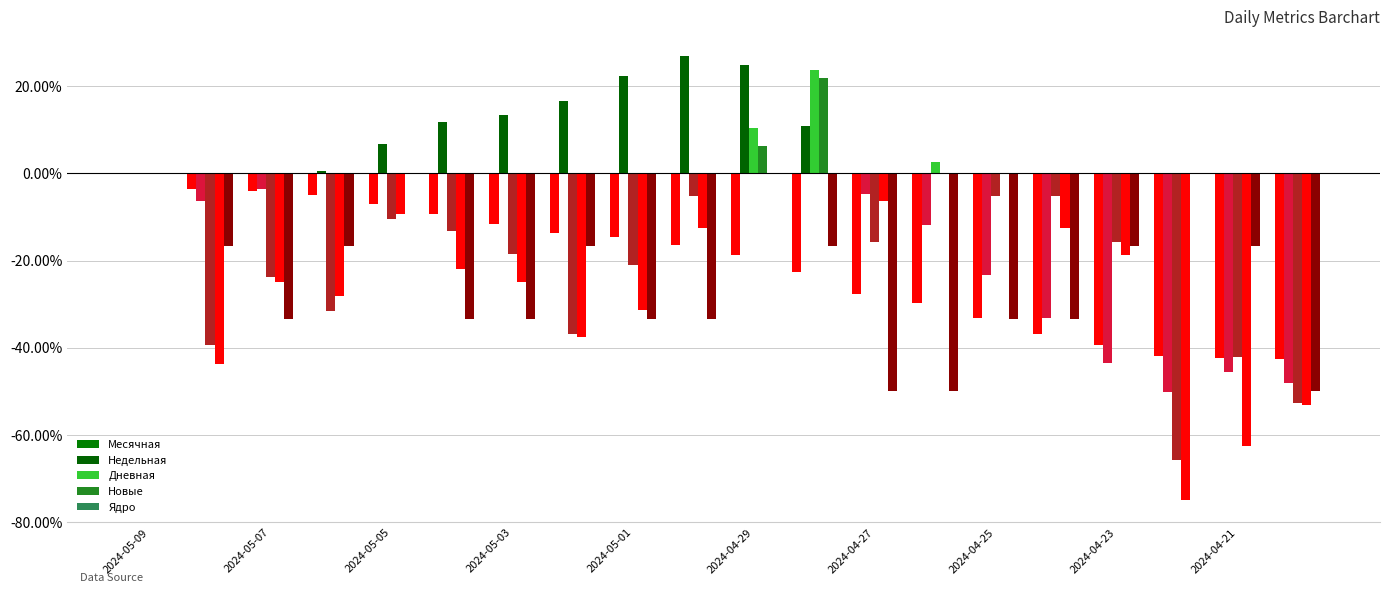

Reading right to left, what are all the values shown in this chart?

Месячная: -42.6	-42.4	-41.8	-39.3	-36.9	-33.1	-29.8	-27.8	-22.7	-18.8	-16.4	-14.7	-13.7	-11.7	-9.3	-7.1	-5.0	-3.9	-3.5	0.0
Недельная: -48.2	-45.6	-50.3	-43.5	-33.2	-23.3	-11.9	-4.7	10.9	24.9	26.9	22.3	16.6	13.5	11.9	6.7	0.5	-3.6	-6.2	0.0
Дневная: -52.6	-42.1	-65.8	-15.8	-5.3	-5.3	2.6	-15.8	23.7	10.5	-5.3	-21.1	-36.8	-18.4	-13.2	-10.5	-31.6	-23.7	-39.5	0.0
Новые: -53.1	-62.5	-75.0	-18.8	-12.5	0.0	0.0	-6.2	21.9	6.2	-12.5	-31.2	-37.5	-25.0	-21.9	-9.4	-28.1	-25.0	-43.8	0.0
Ядро: -50.0	-16.7	0.0	-16.7	-33.3	-33.3	-50.0	-50.0	-16.7	0.0	-33.3	-33.3	-16.7	-33.3	-33.3	0.0	-16.7	-33.3	-16.7	0.0